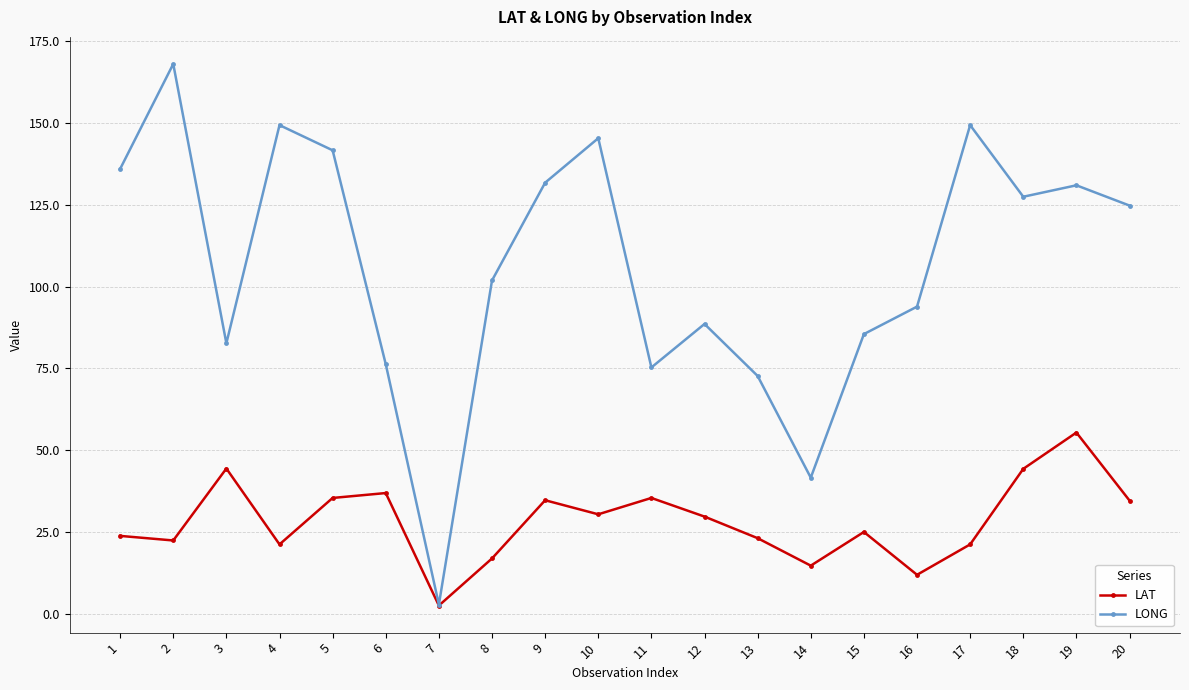

In LAT, how many points are higher than both neighbors (excluding endpoints)?

6